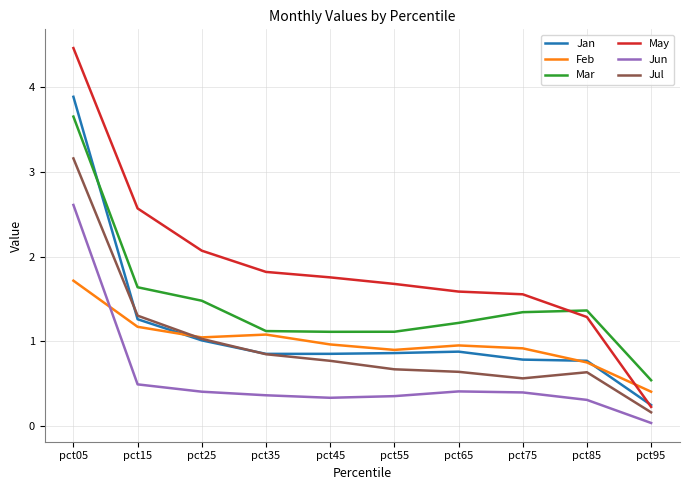

Is the value of Feb at pct35 greater than the value of Jun at pct85?

Yes